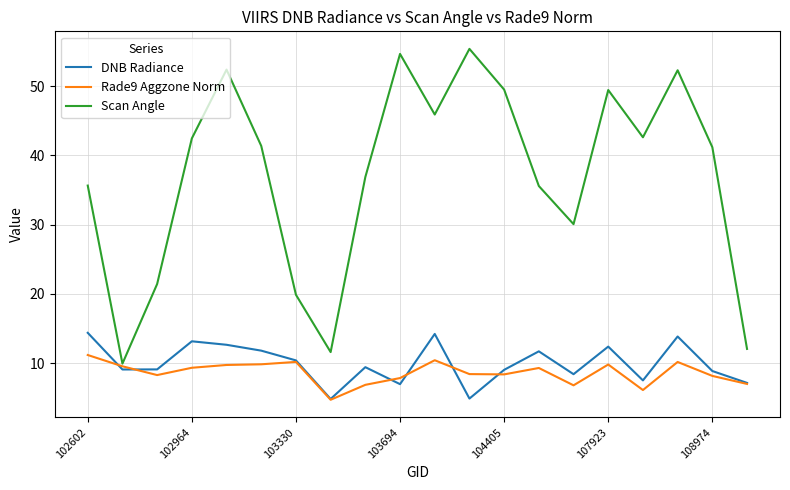

Rank the series by their maximum value, from lowest to highest.

Rade9 Aggzone Norm, DNB Radiance, Scan Angle